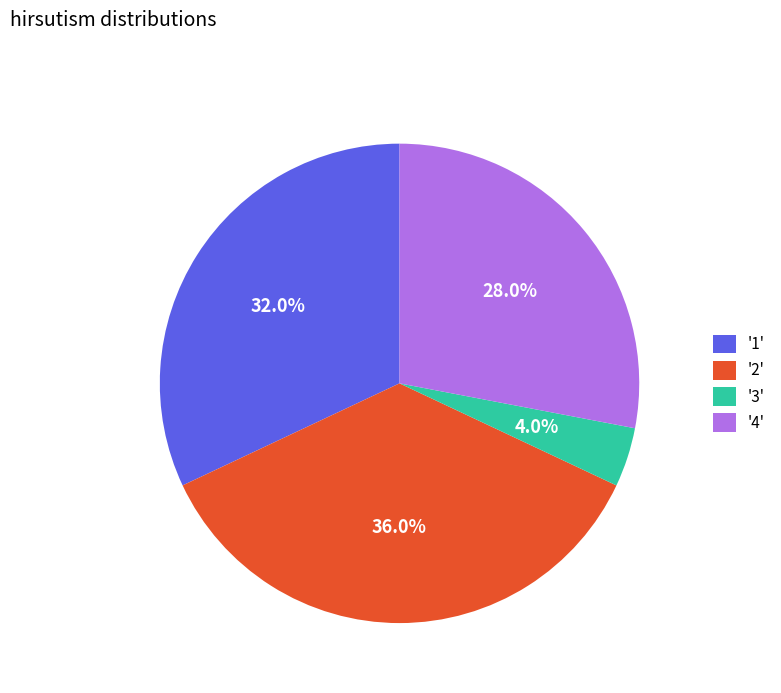

Rank the categories by value from highest to lowest.

'2', '1', '4', '3'